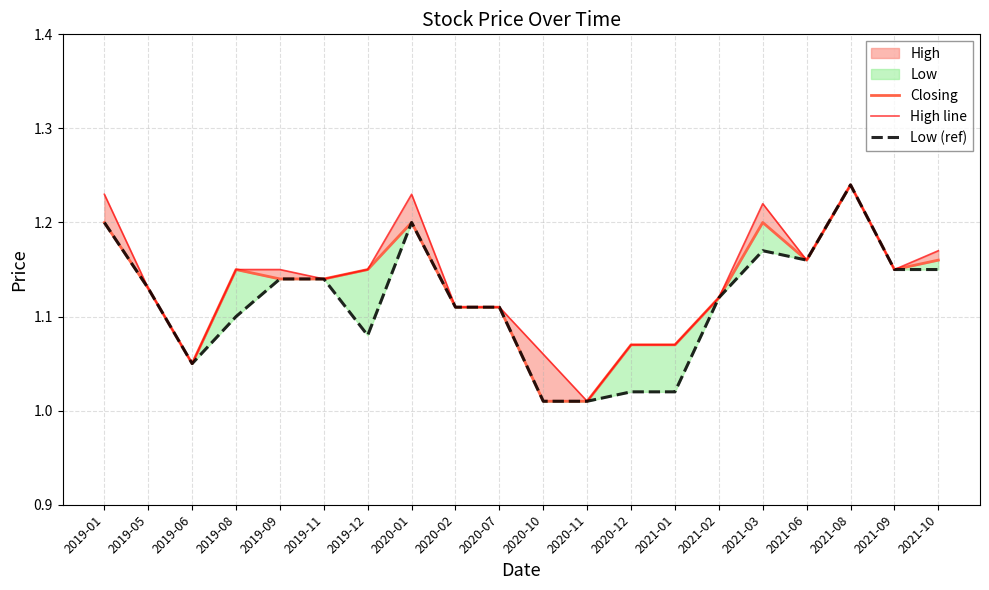

What is the label of the 5th point from the left?

2019-09